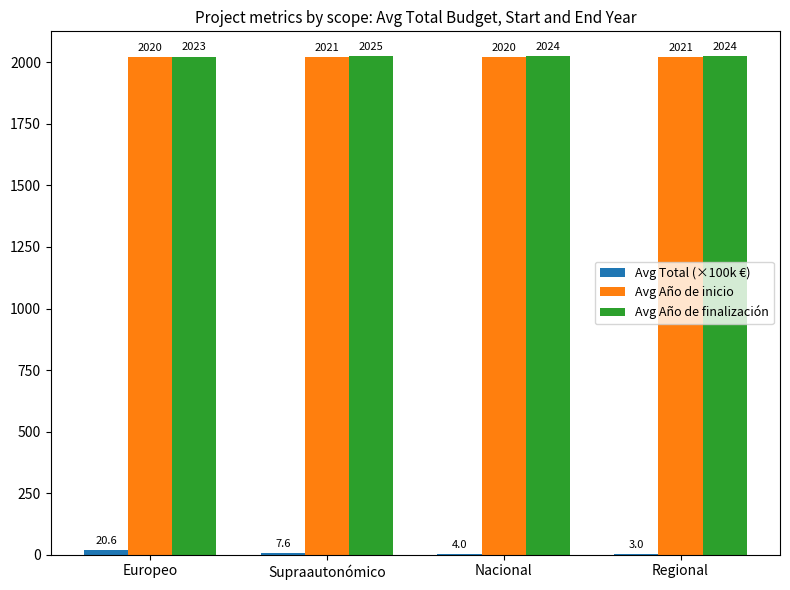

Count the number of categories in the chart.

4